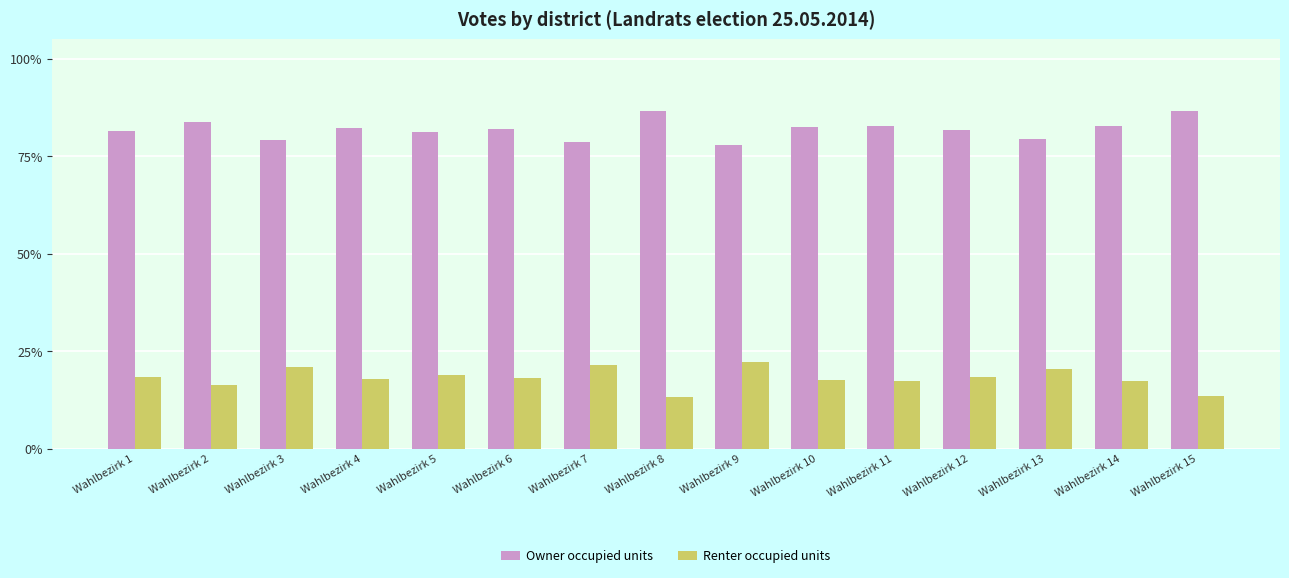

What is the total value across all series at Wahlbezirk 14?

100.0